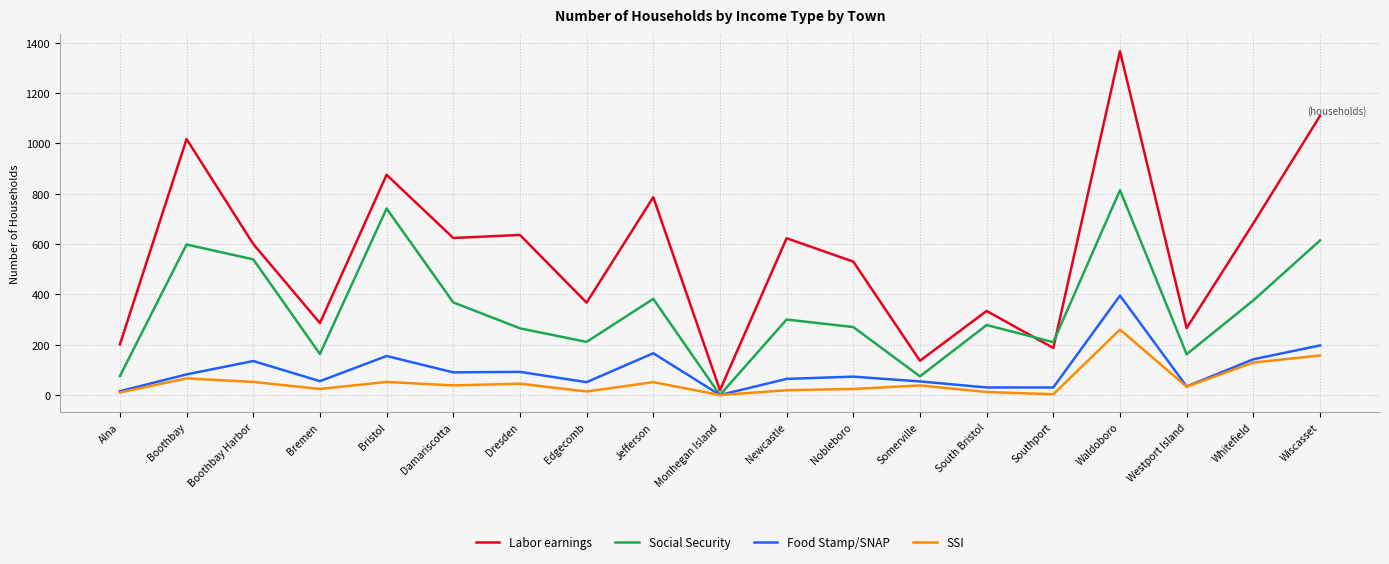

Rank the series by their maximum value, from highest to lowest.

Labor earnings, Social Security, Food Stamp/SNAP, SSI